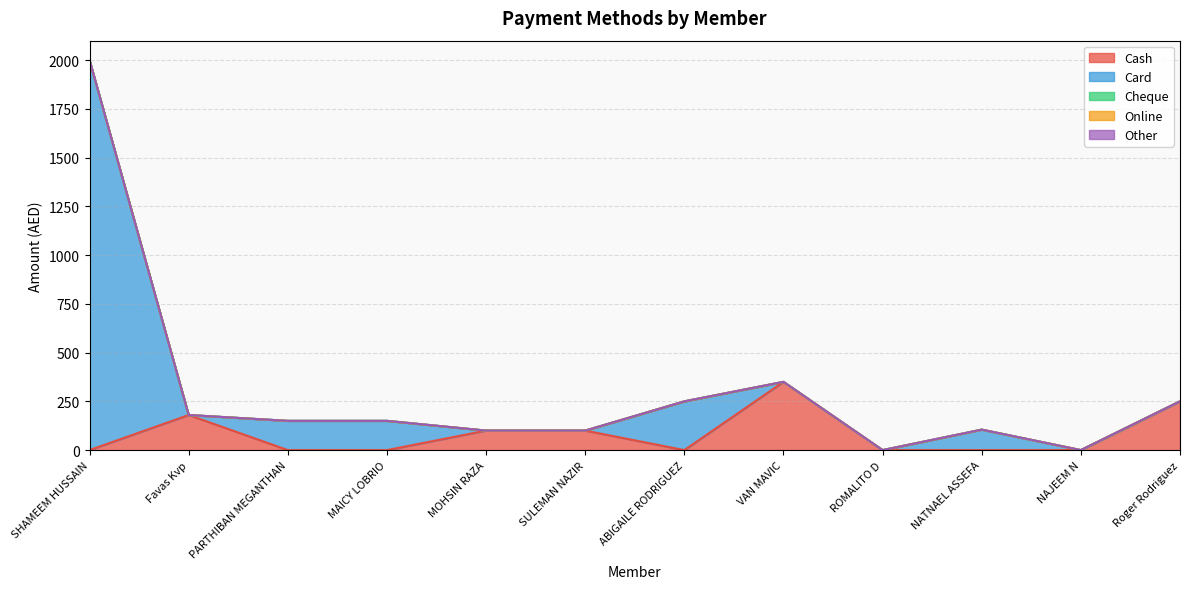

Is the value of Cash at MOHSIN RAZA greater than the value of Online at MOHSIN RAZA?

Yes